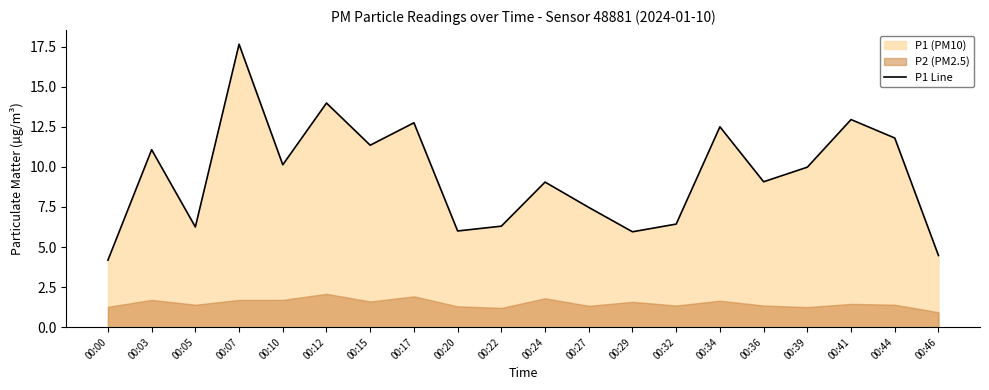

Rank the categories by value from highest to lowest.

00:07, 00:12, 00:41, 00:17, 00:34, 00:44, 00:15, 00:03, 00:10, 00:39, 00:36, 00:24, 00:27, 00:32, 00:22, 00:05, 00:20, 00:29, 00:46, 00:00